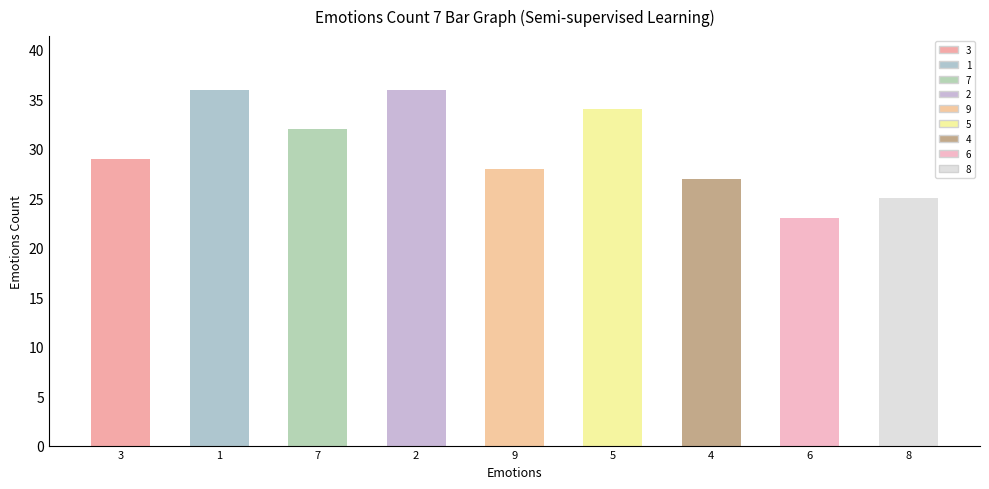

How many bars are there in total?

9